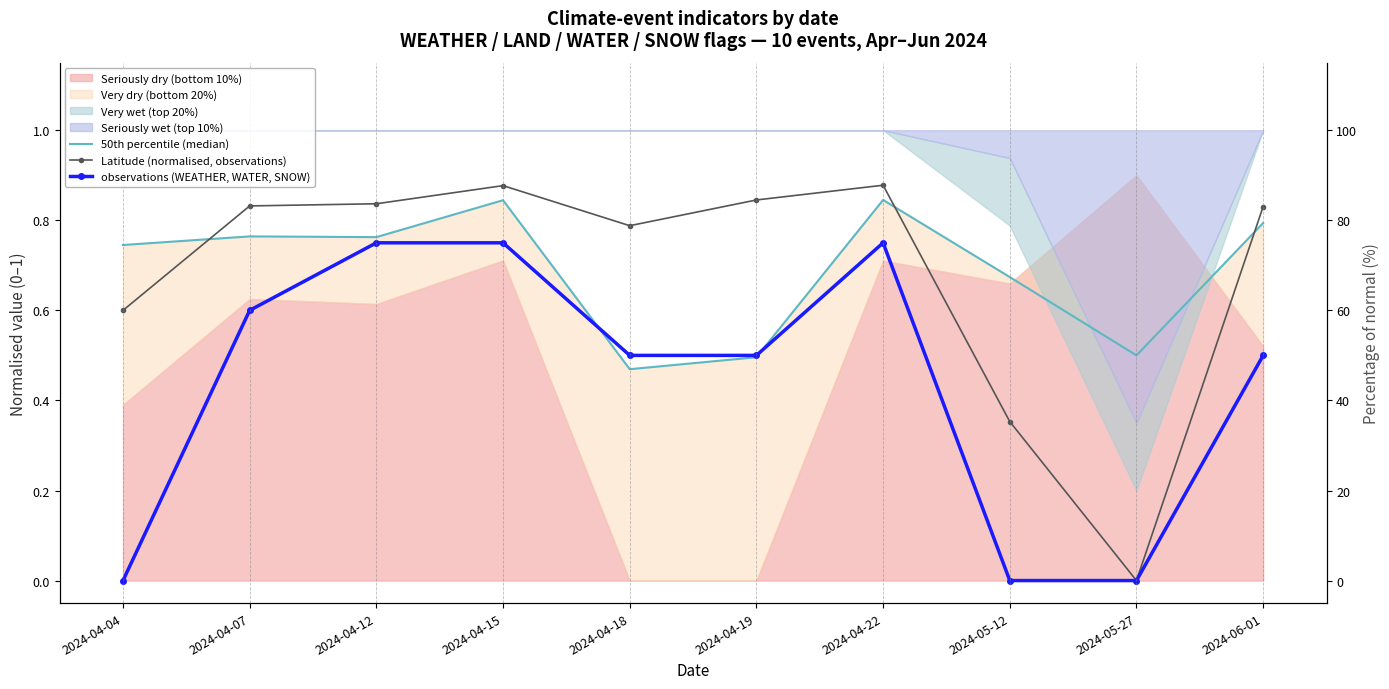

Which series changed the most between 2024-04-18 and 2024-04-19?

Latitude (normalised, observations)